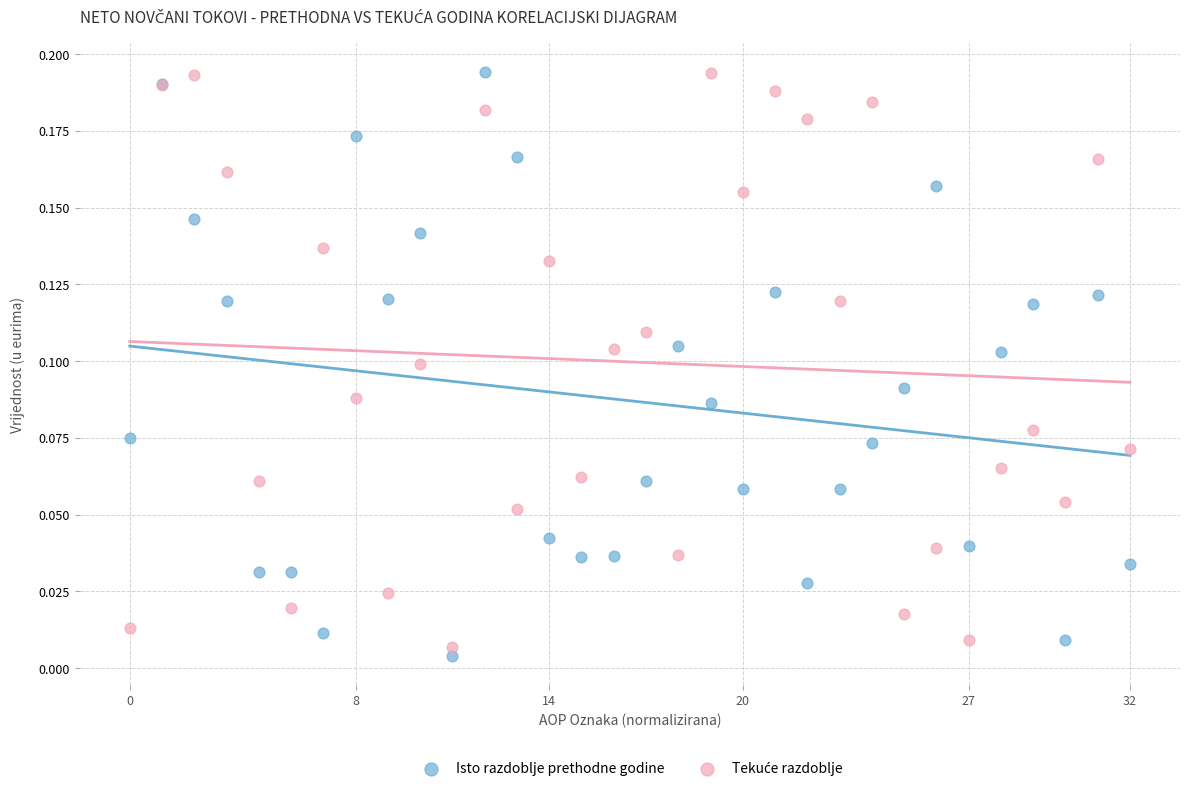

What is the X range (max minus min) for the scatter plot?

1.0